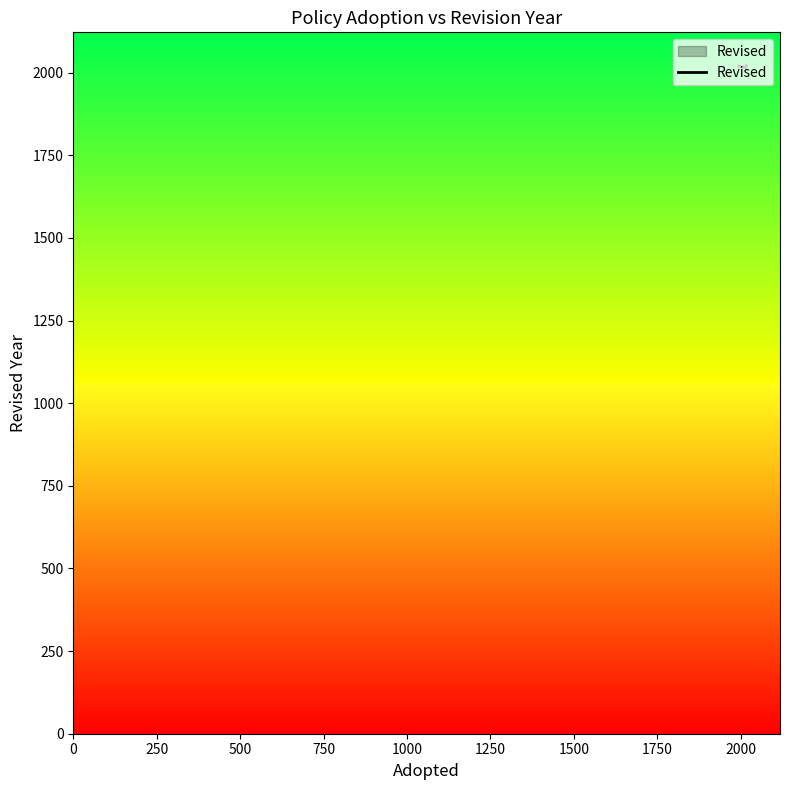

How many lines are shown in the chart?

1